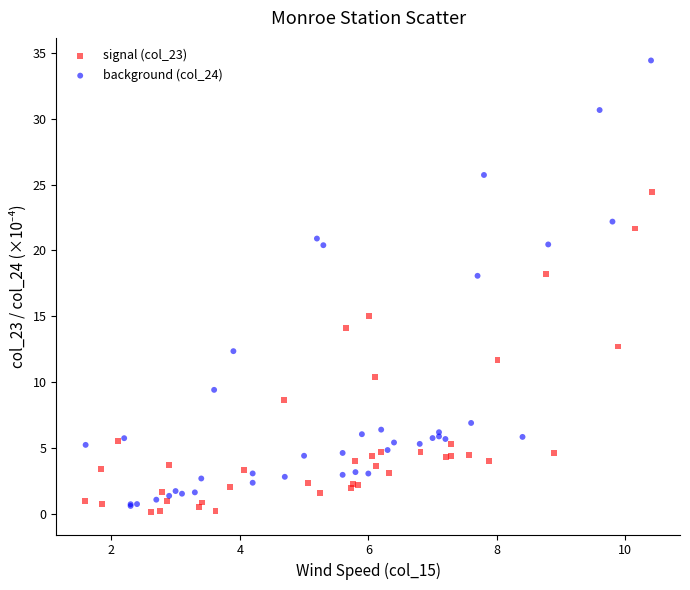

Which series reaches the minimum Y coordinate?

signal (col_23)